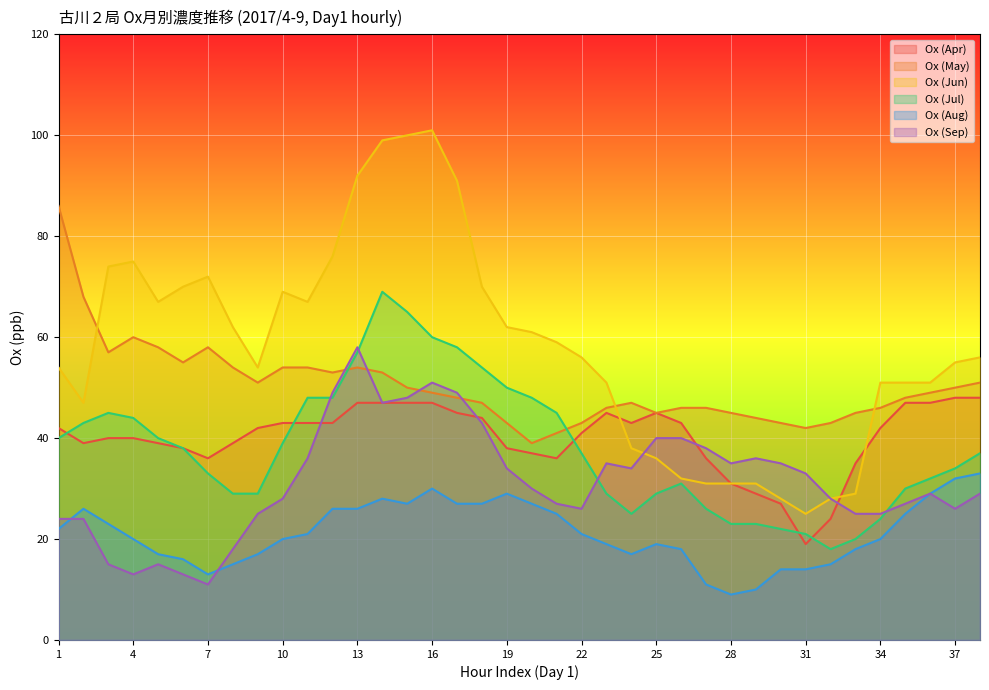

What is the lowest value of the Ox (Sep) series?

11